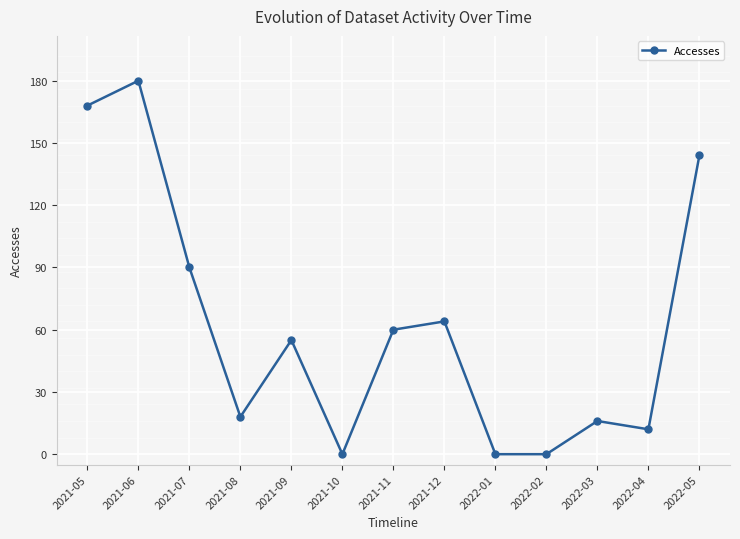

Where is the data nearest to the value 90?

2021-07